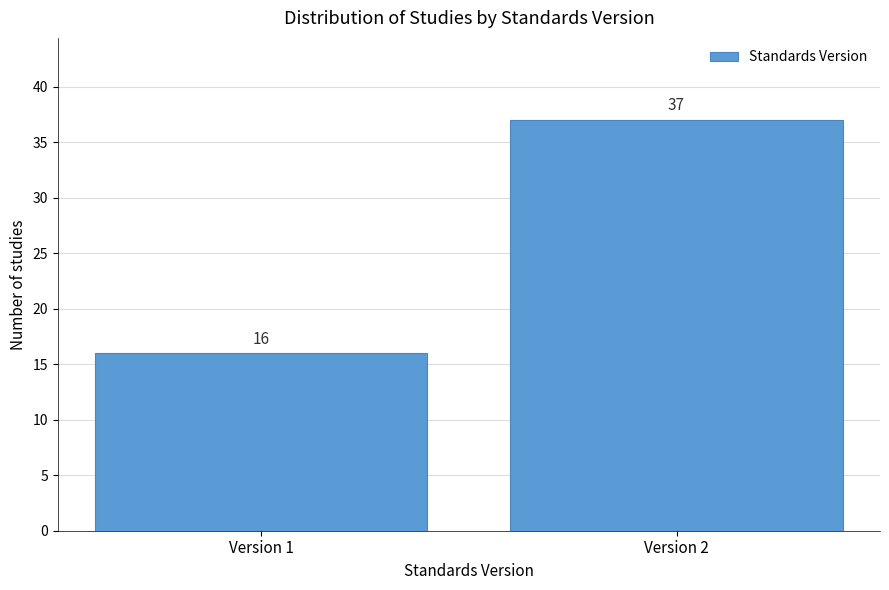

Reading left to right, extract all data points from this chart.

16	37